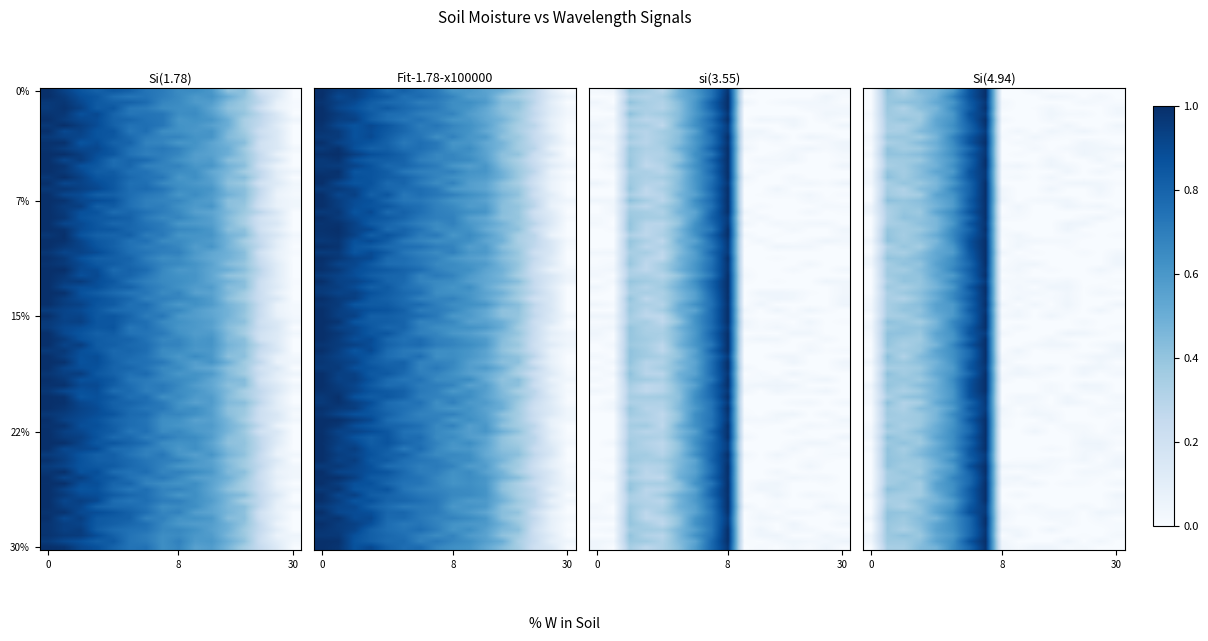

Reading right to left, transcribe all the data shown in this chart.

Si(1.78): 0.0	0.1	0.2	0.4	0.4	0.5	0.6	0.7	0.7	0.7	0.8	0.8	0.8	0.9	1.0	1.0
Fit-1.78-x100000: 0.0	0.1	0.2	0.4	0.5	0.6	0.6	0.7	0.7	0.7	0.8	0.8	0.8	0.9	0.9	1.0
si(3.55): 0.0	0.0	0.0	0.0	0.0	0.0	0.0	1.0	0.7	0.6	0.4	0.3	0.3	0.4	0.0	0.0
Si(4.94): 0.0	0.0	0.0	0.0	0.0	0.0	0.0	0.0	1.0	0.8	0.6	0.5	0.4	0.3	0.4	0.0